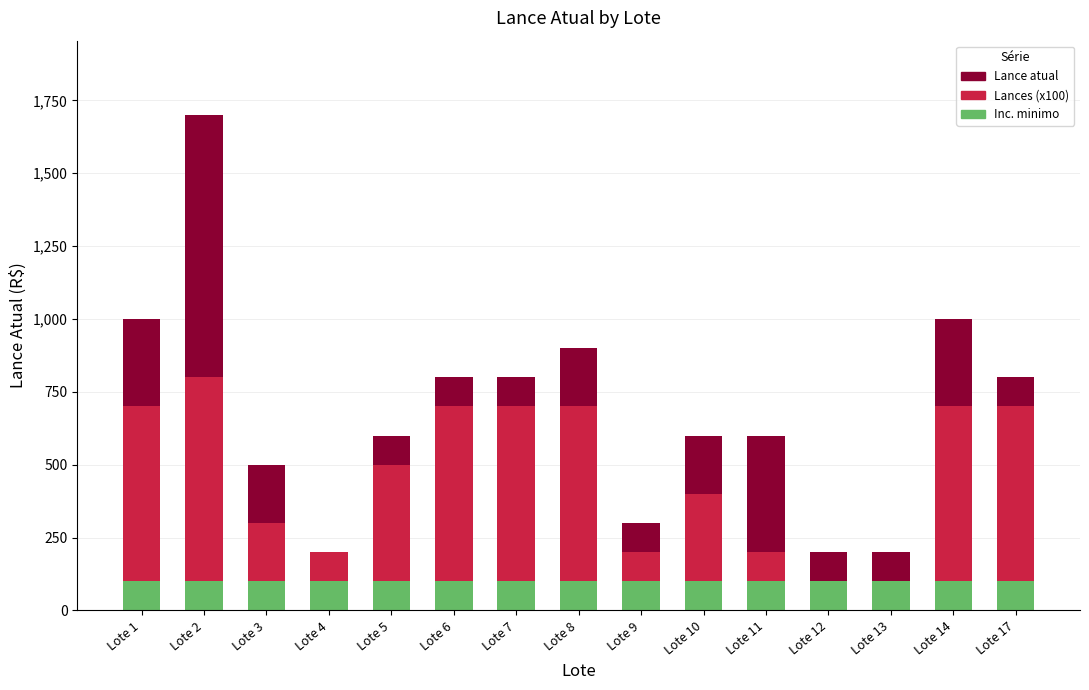

Where is Lance atual nearest to the value 950?

Lote 1